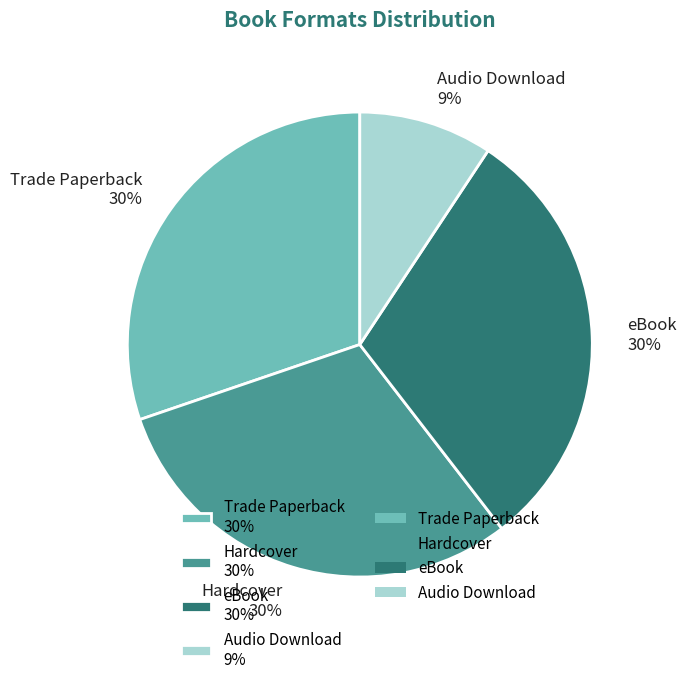

What is the smallest slice in the pie chart?

Audio Download